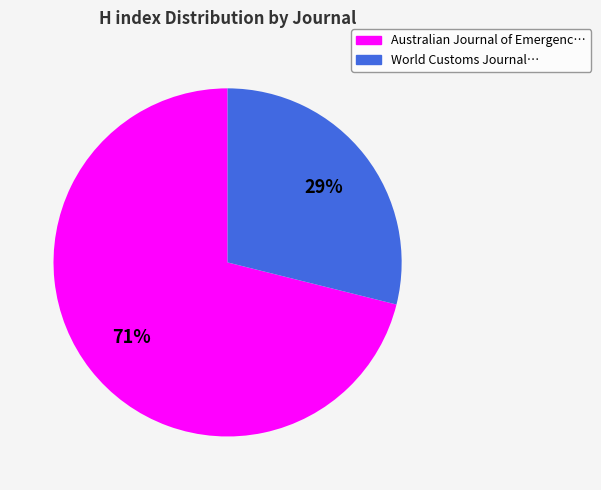

The World Customs Journal… slice represents 29% of the pie. True or false?

True